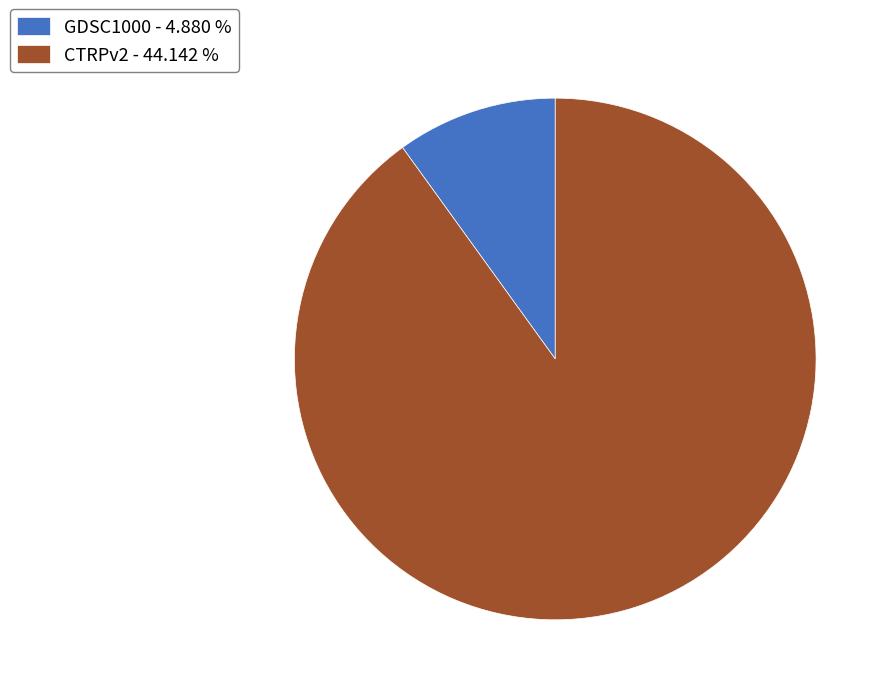

Rank the categories by value from highest to lowest.

CTRPv2, GDSC1000